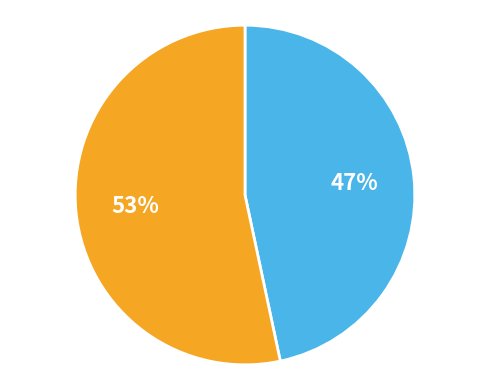

Does any single category account for the majority?

Yes